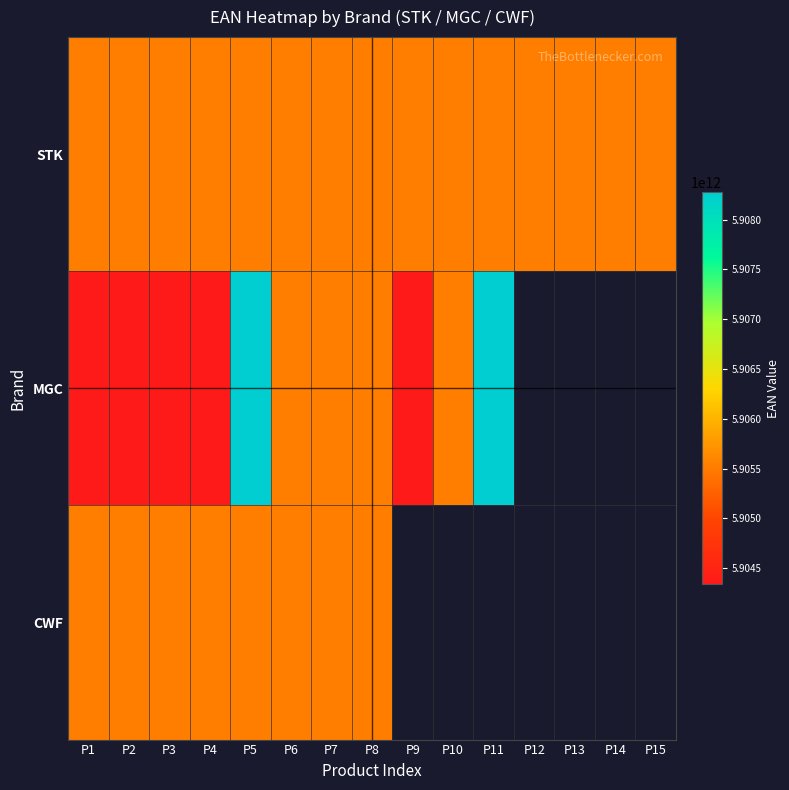

What is the maximum value shown in the chart?

5908275189602.0